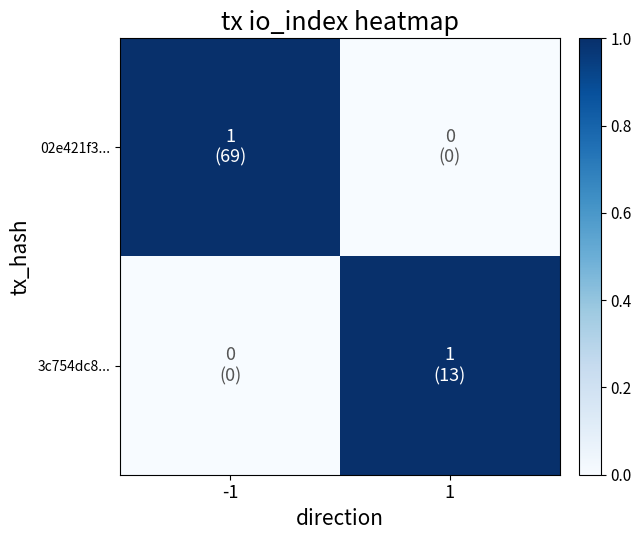

Reading left to right, transcribe all the data shown in this chart.

02e421f3...: -1=1	1=0
3c754dc8...: -1=0	1=1